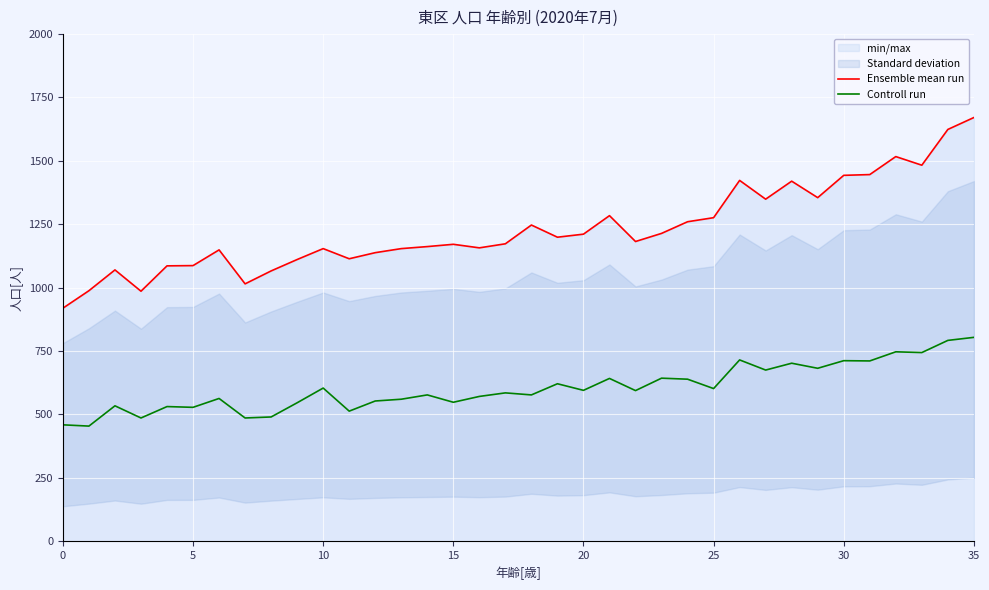

How many series are shown in this chart?

2